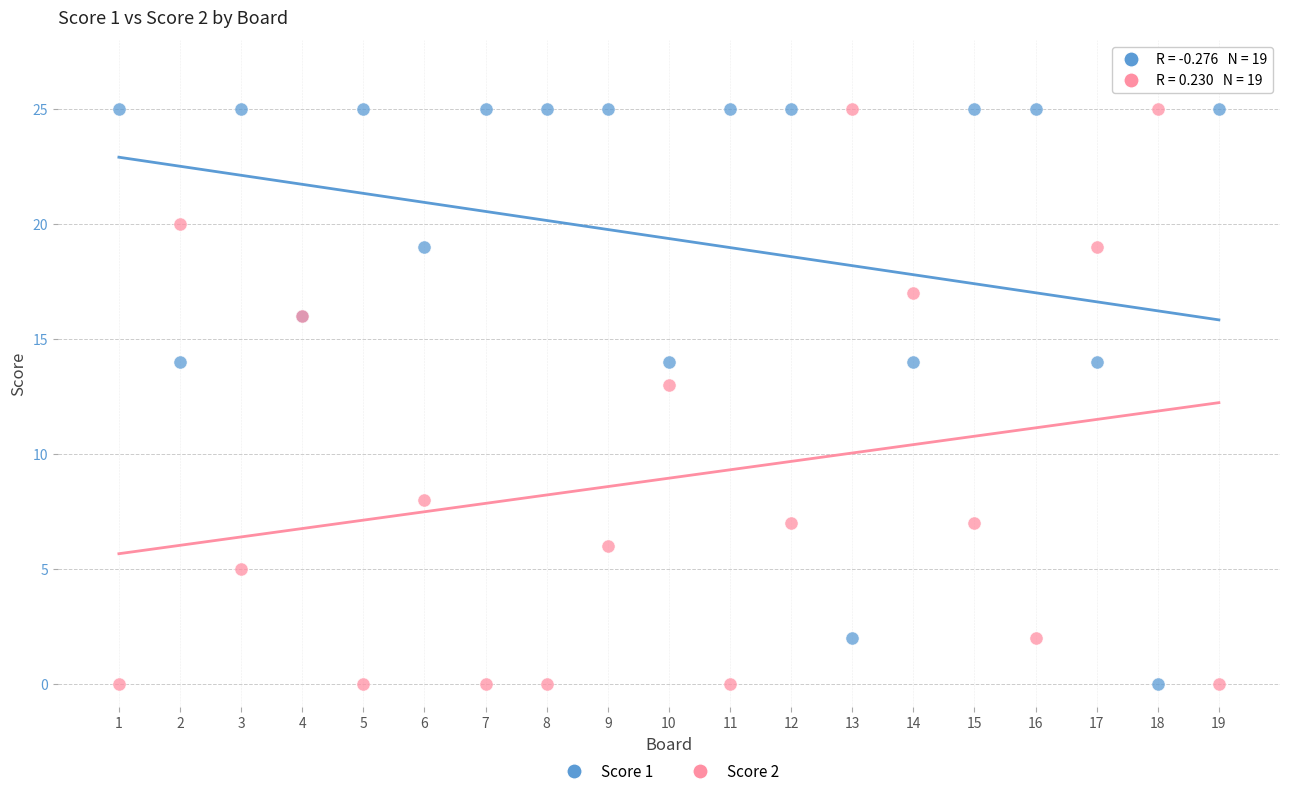

What is the X range (max minus min) for the scatter plot?

18